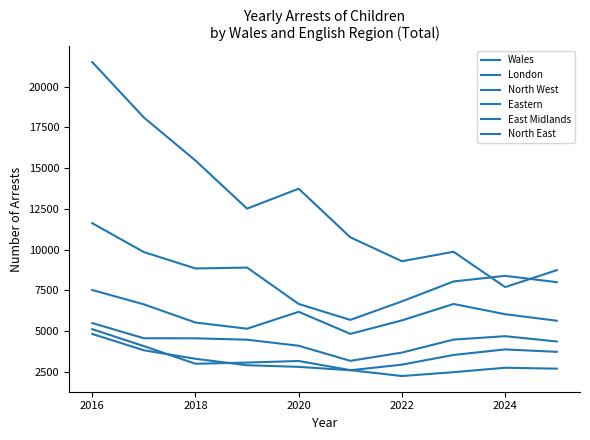

How many lines are shown in the chart?

6